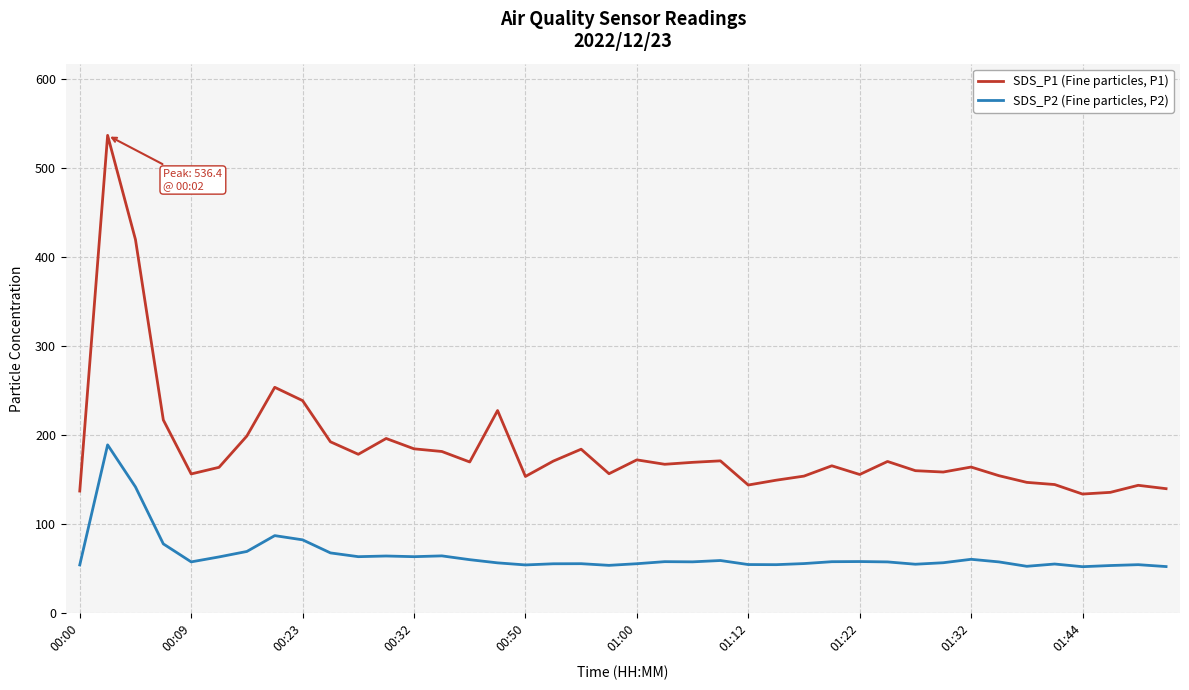

List the series in order of their overall mean, lowest first.

SDS_P2 (Fine particles, P2), SDS_P1 (Fine particles, P1)